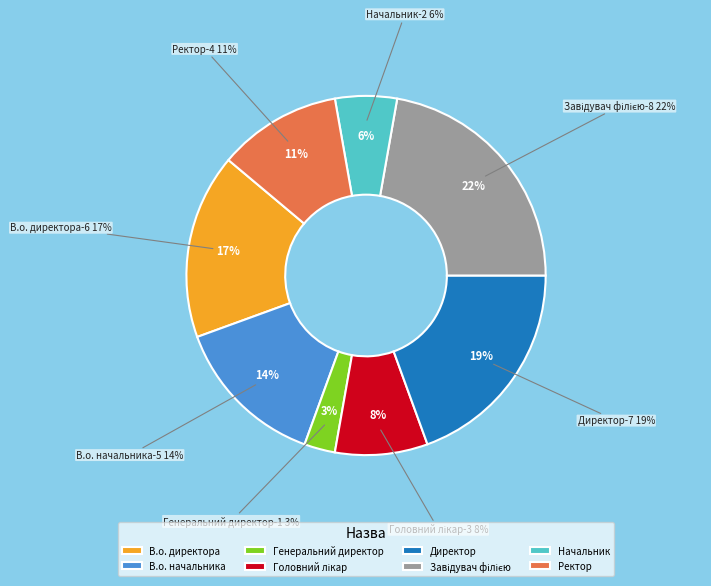

Which category has the smallest portion of the pie?

Генеральний директор